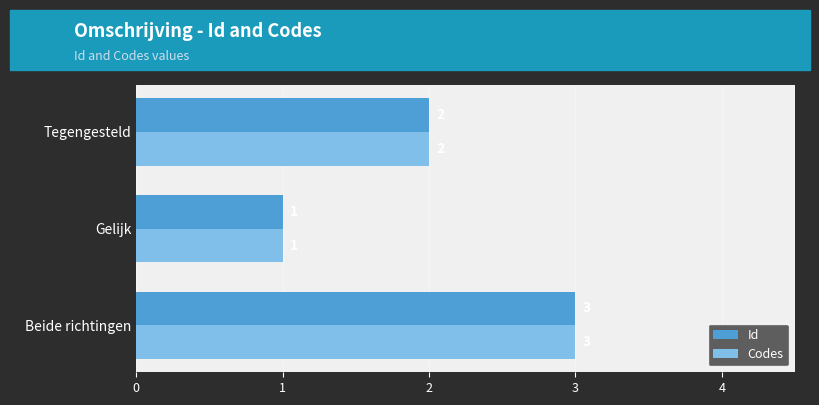

What is the highest value of the Id series?

3